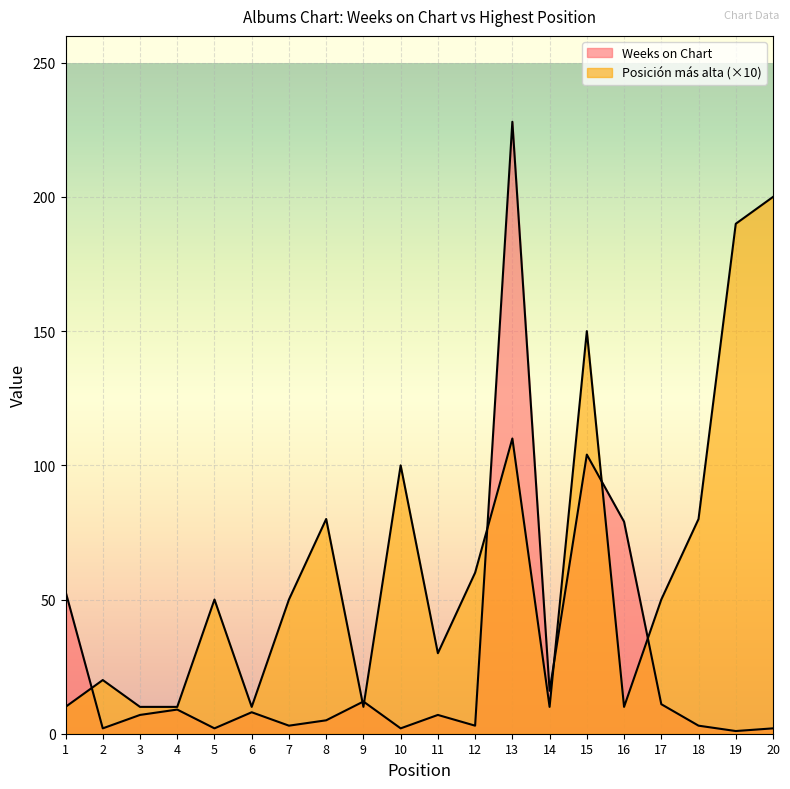

Does the chart display data point markers on the line(s)?

No